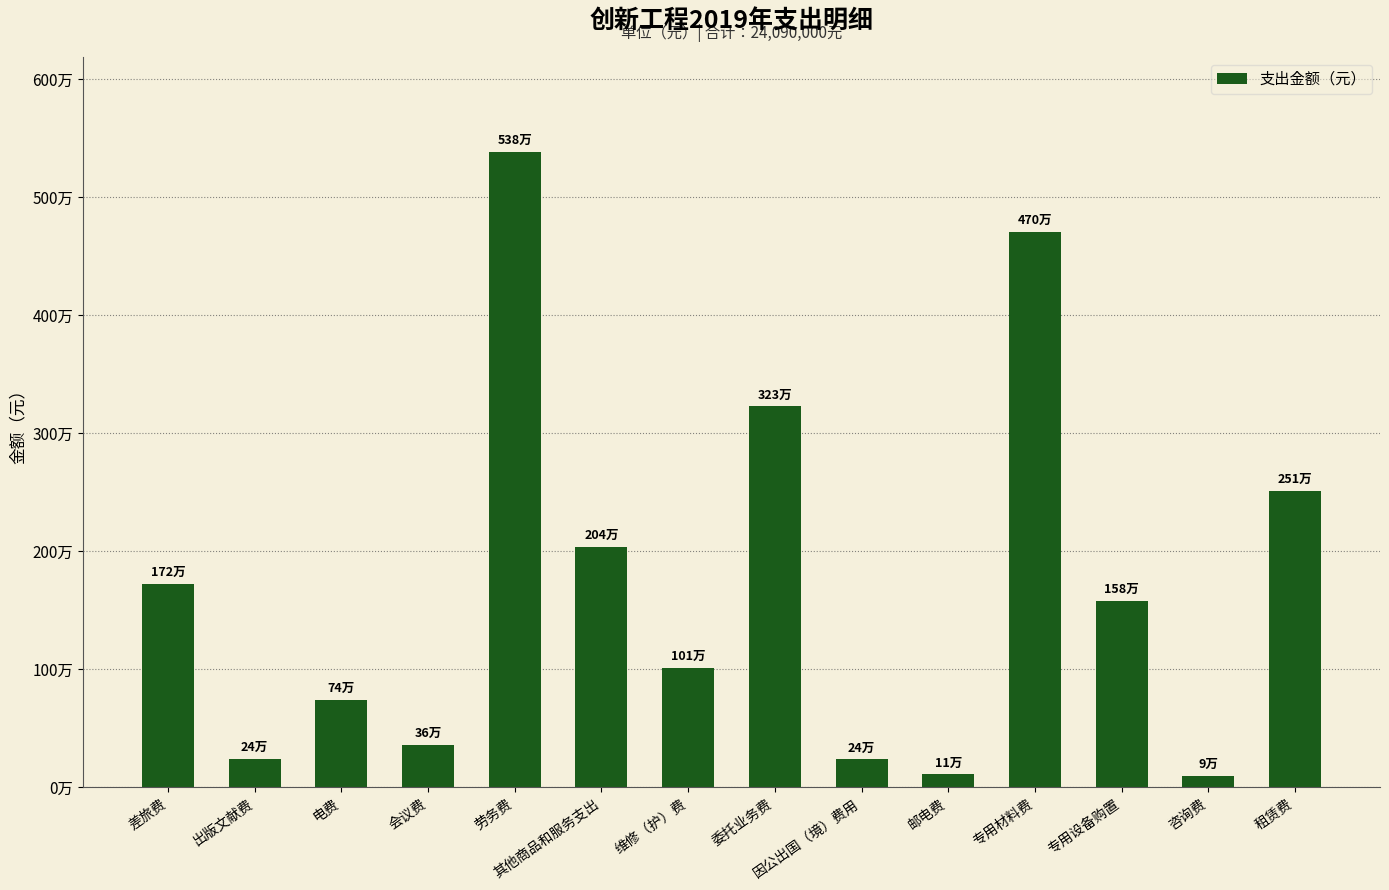

Which category has the highest value across all series?

劳务费